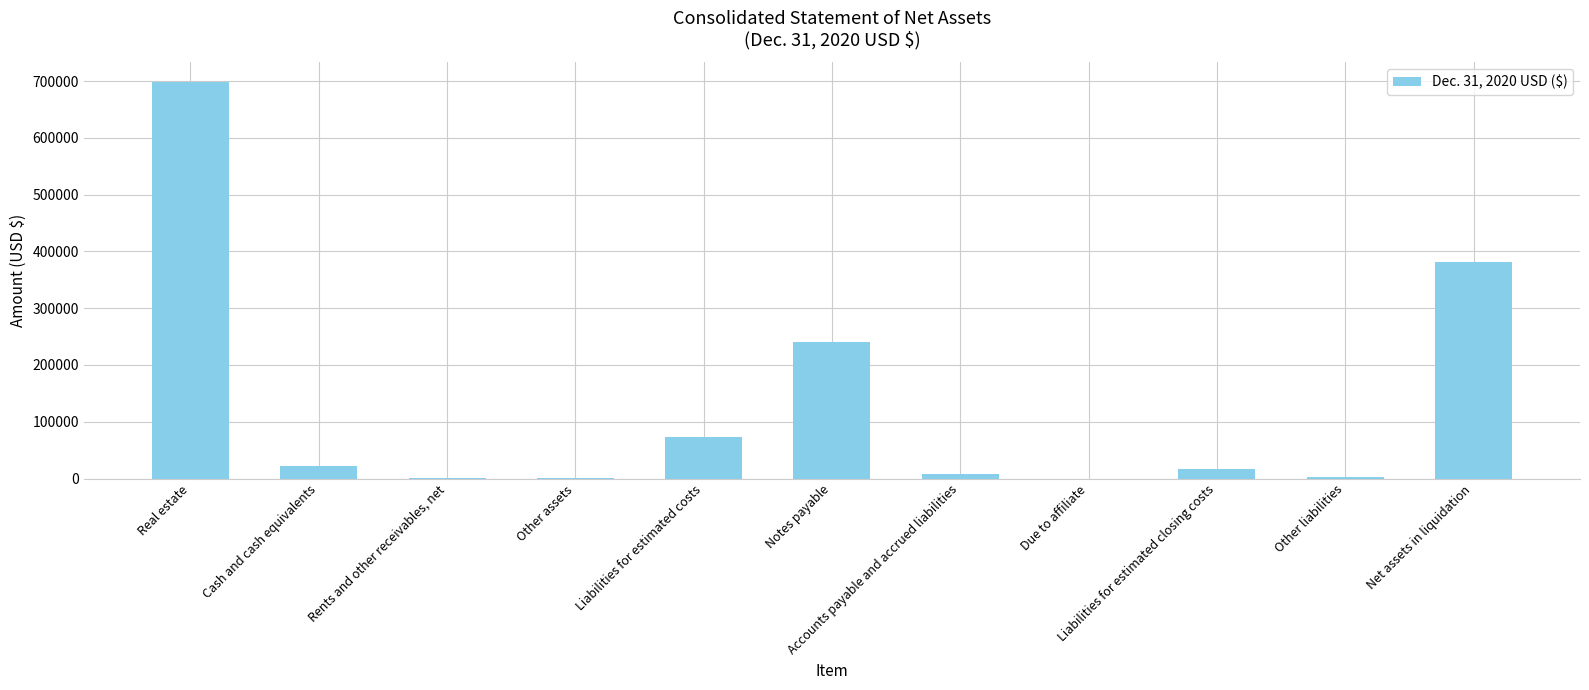

What is the maximum value shown in the chart?

698491